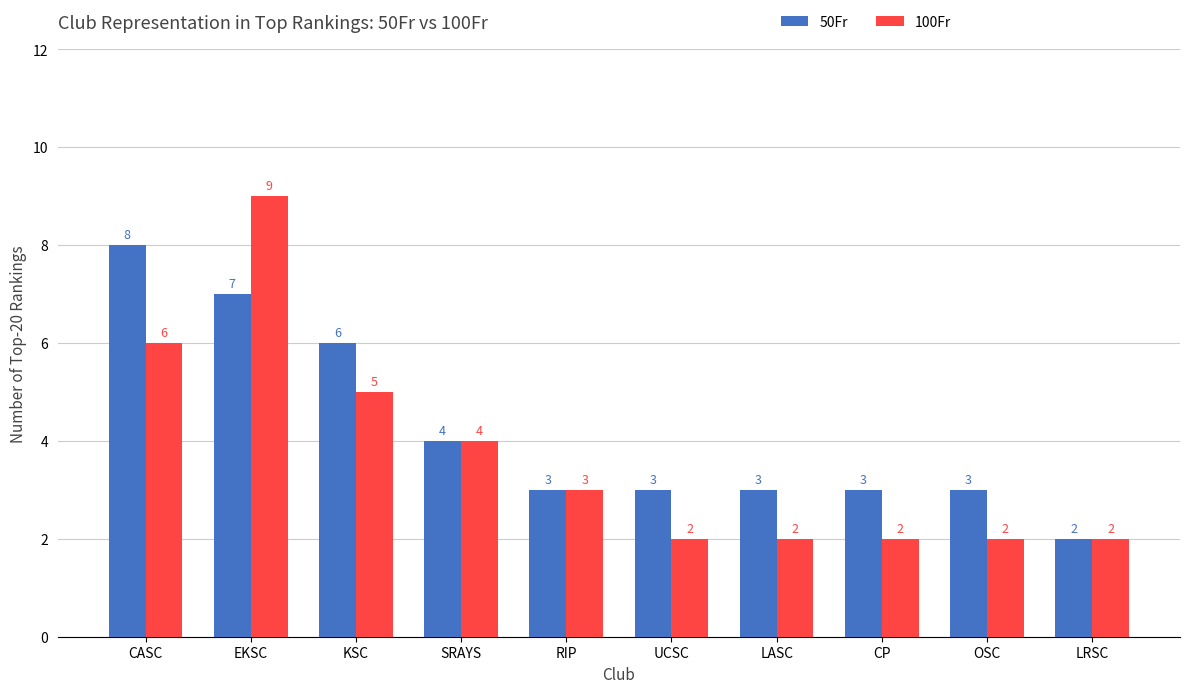

Read the 100Fr value at UCSC.

2